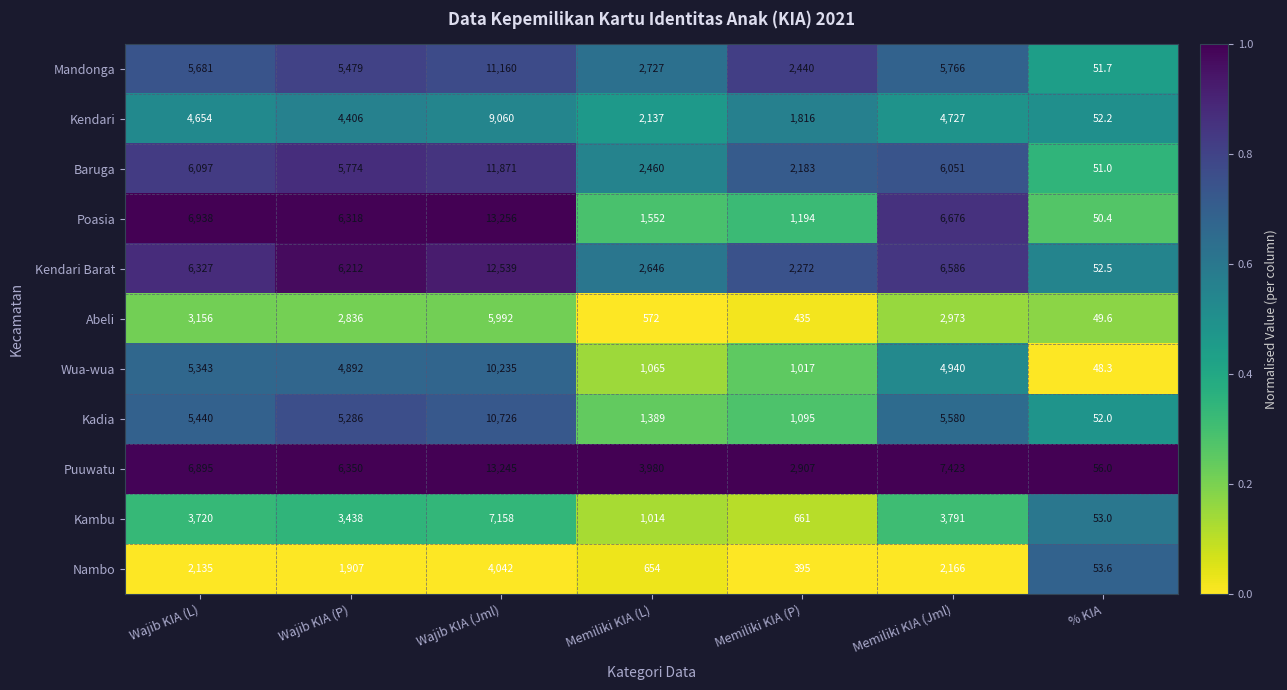

At which label is Baruga closest to 5961?

Memiliki KIA (Jml)